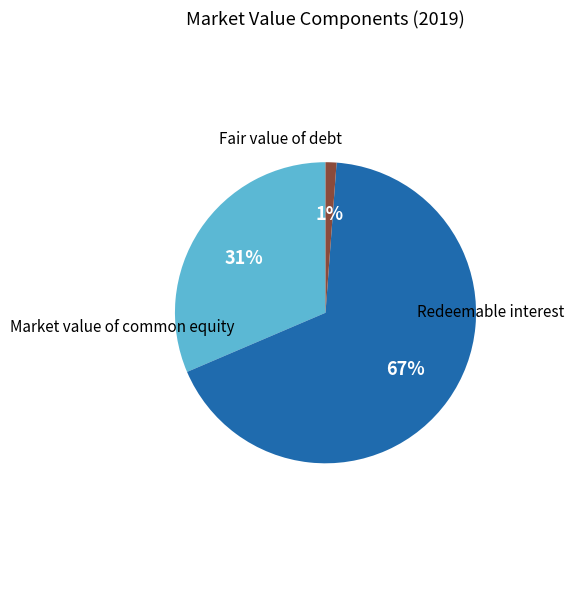

Is there a majority slice in this chart?

Yes